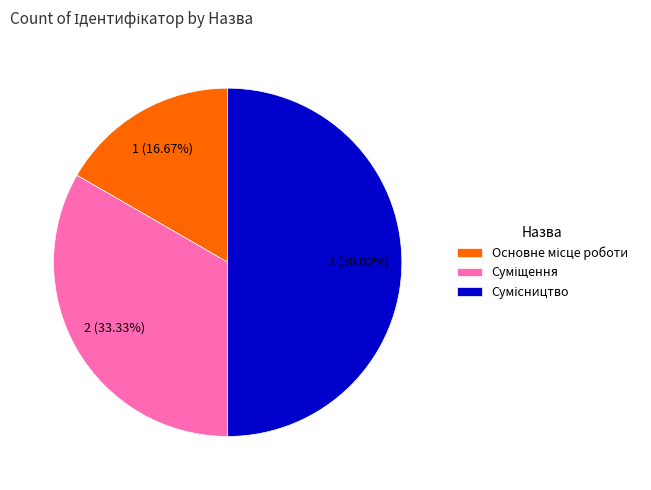

Count the number of slices in the pie.

3